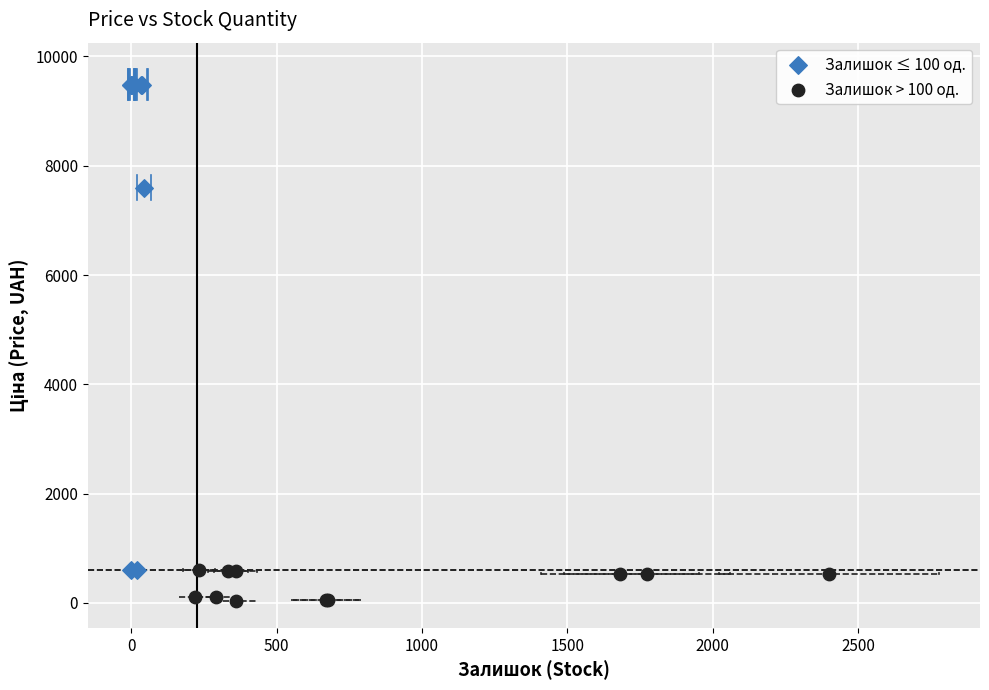

Which series contains the lowest Y value?

Залишок > 100 од.